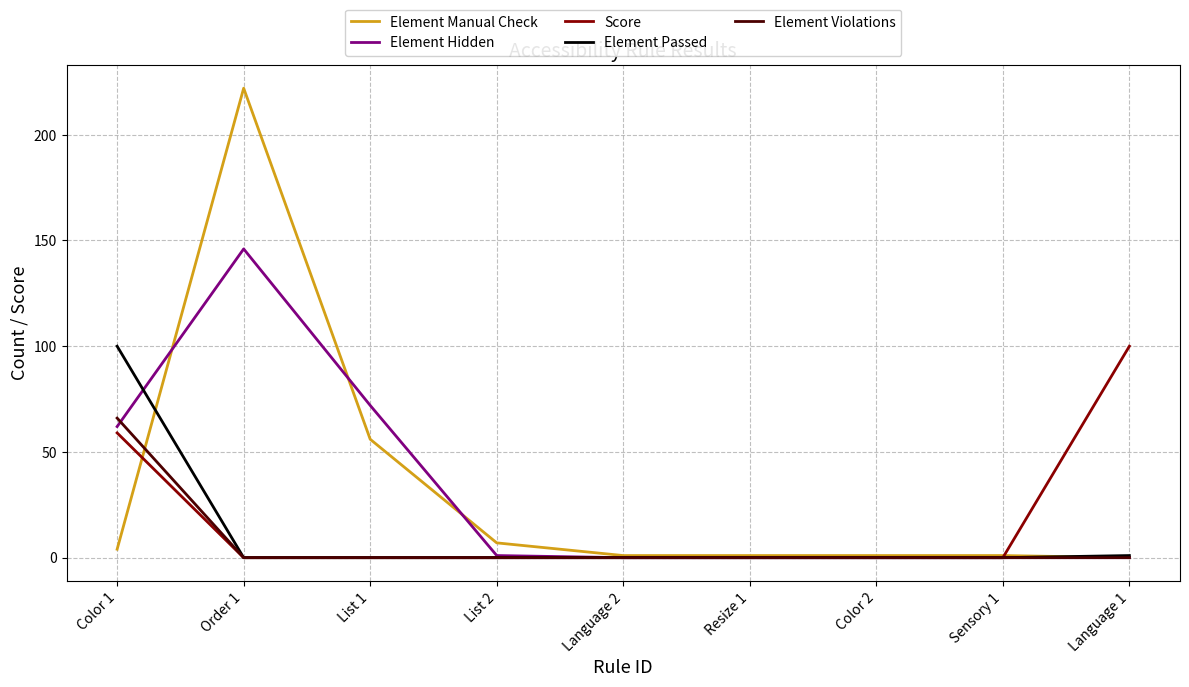

Between Order 1 and Language 1, which series saw the biggest shift?

Element Manual Check